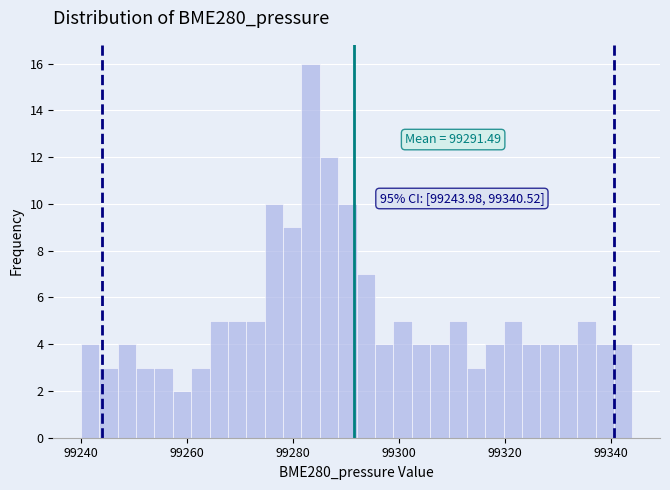

Around what value on the x-axis is the tallest bar? Give the approximate position of its centre, as read against the axis.

99284